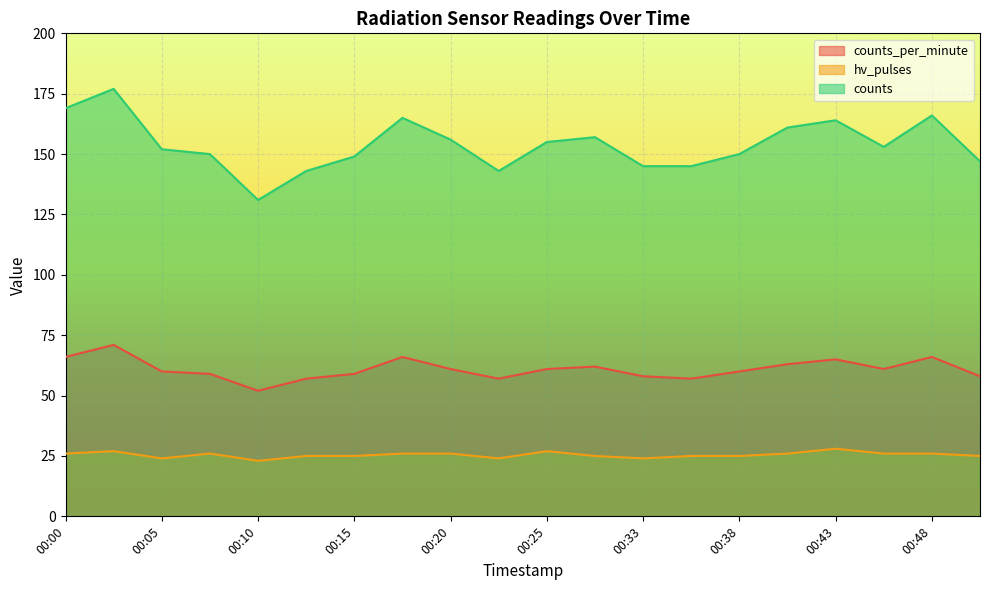

At which label does counts_per_minute first exceed 61?

00:00